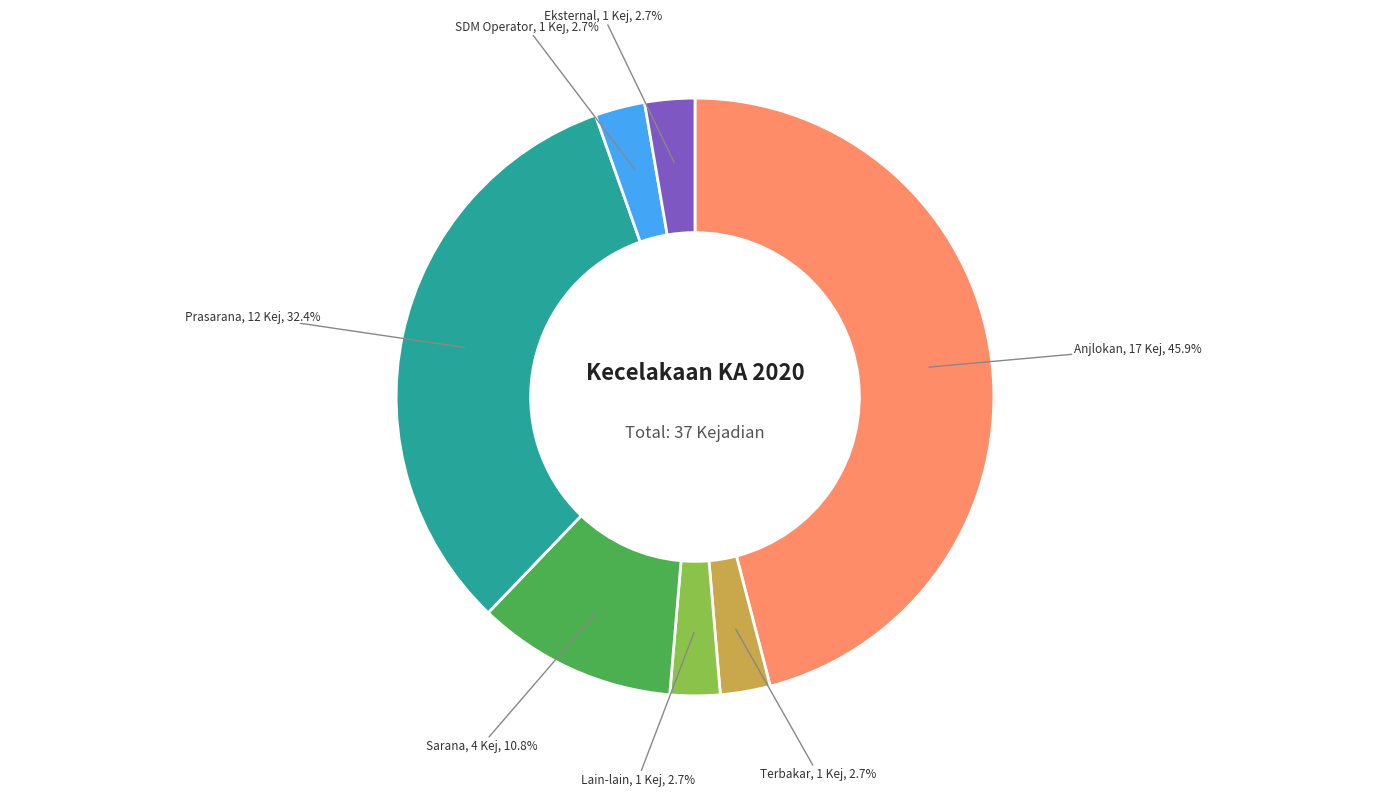

Is the sum of Terbakar and Sarana greater than half?

No